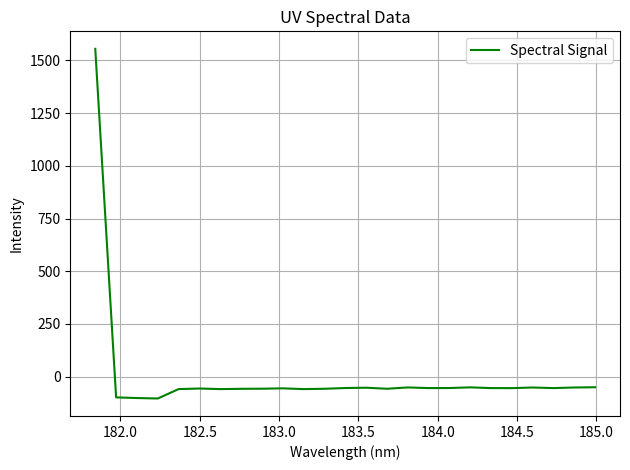

What is the maximum value shown in the chart?

1555.4